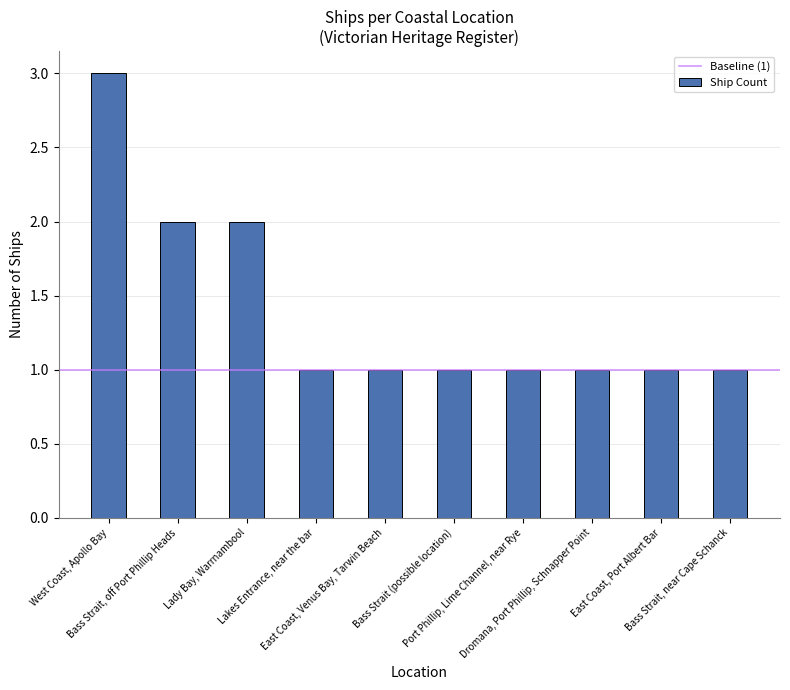

What is the label of the 5th bar from the left?

East Coast, Venus Bay, Tarwin Beach